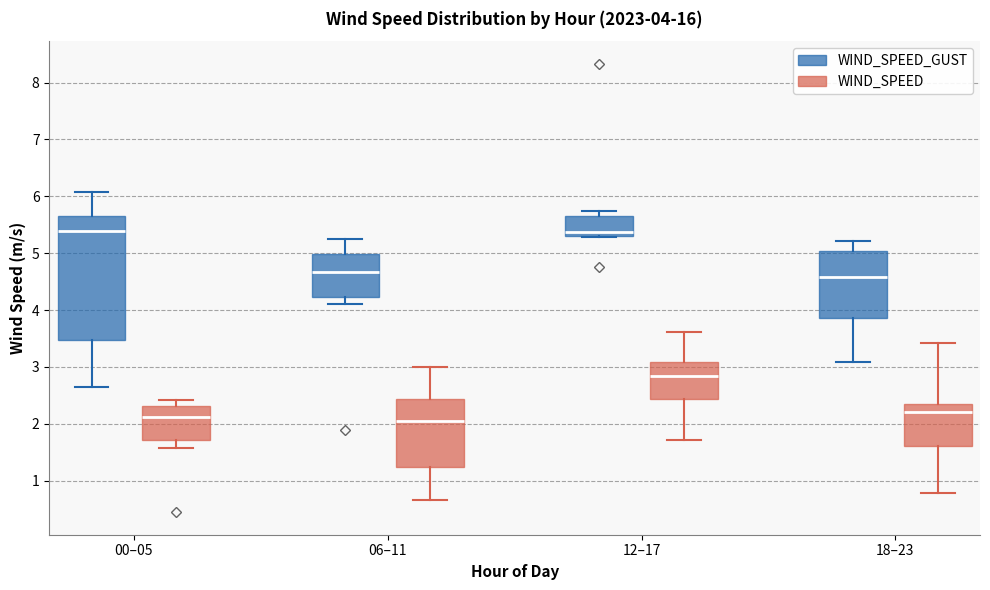

Comparing the boxes themselves (not the whiskers), which one is the tallest?

00–05 (WIND_SPEED_GUST)